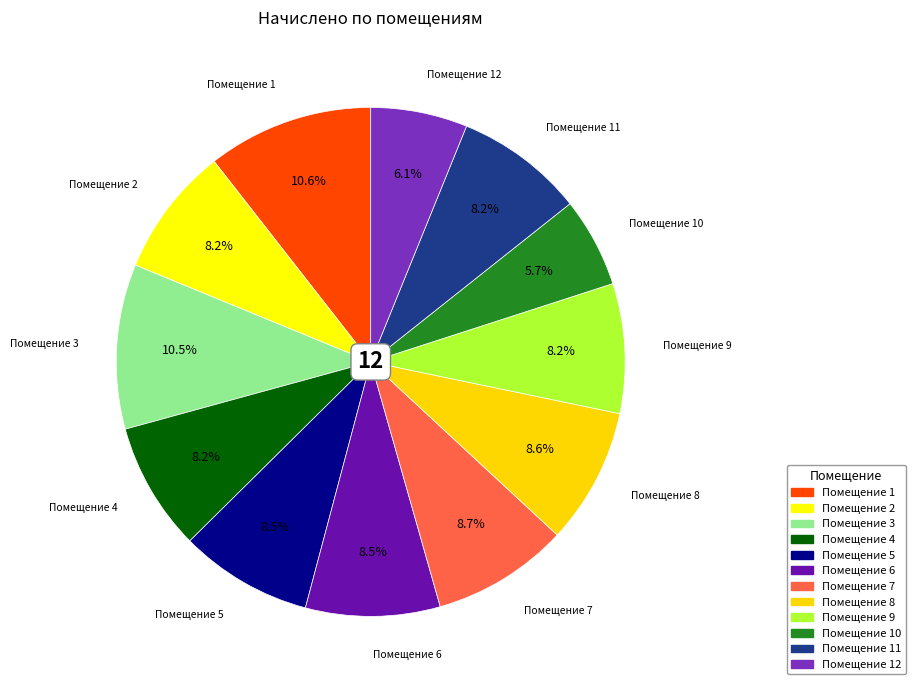

To the nearest percent, what is the difference between the largest and smallest slice percentages?

5%